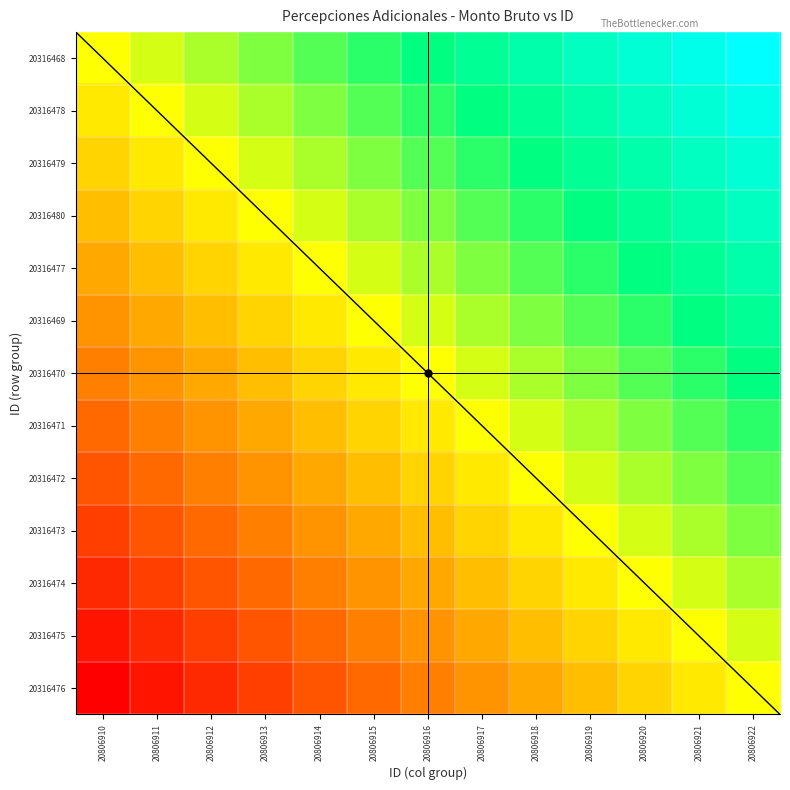

Which series has the largest range (max minus min)?

20316468